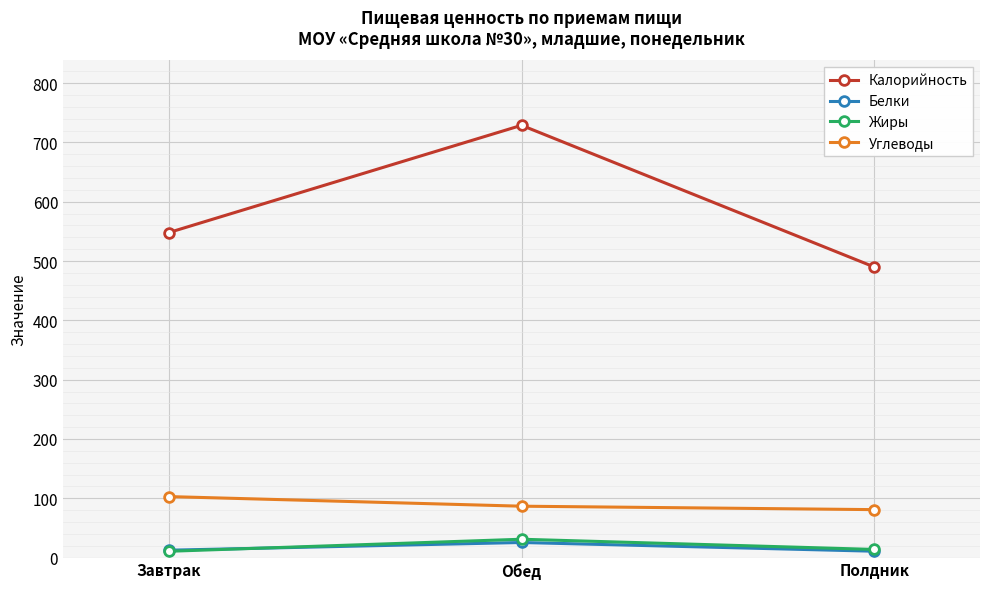

The value of Калорийность at Завтрак is 325.3. True or false?

False